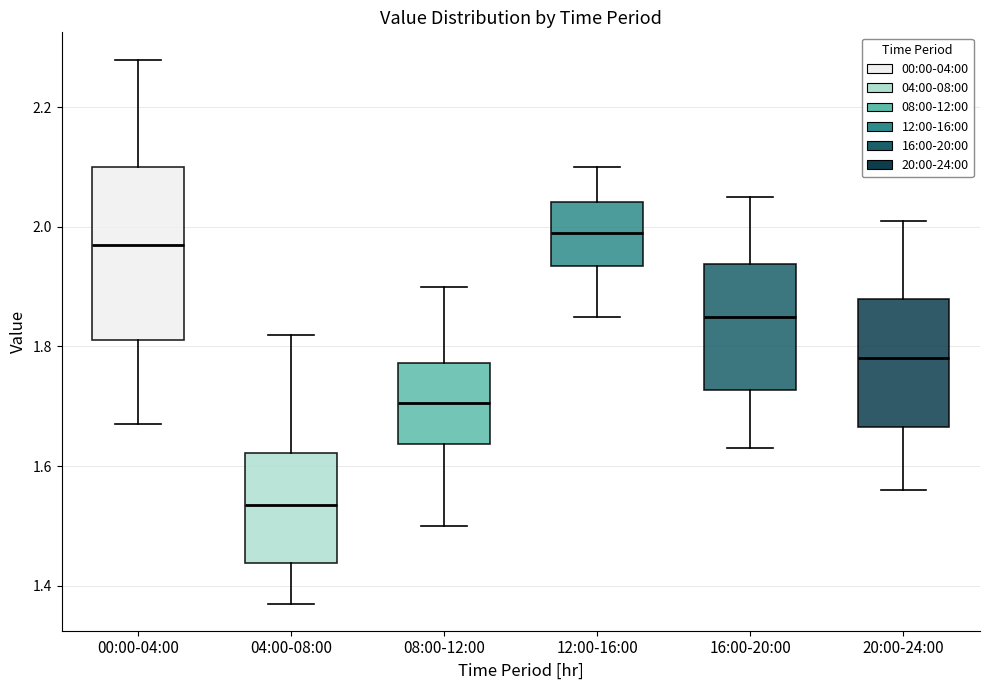

Comparing the boxes themselves (not the whiskers), which one is the tallest?

00:00-04:00